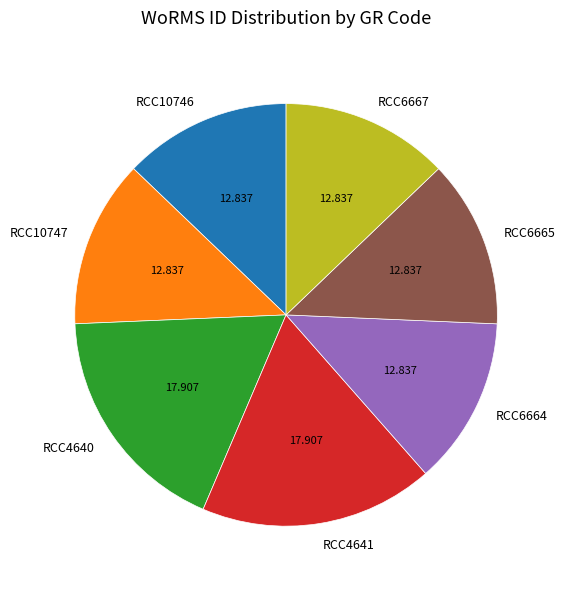

Approximately how many times larger is the value at RCC10747 compared to RCC4641?

0.7